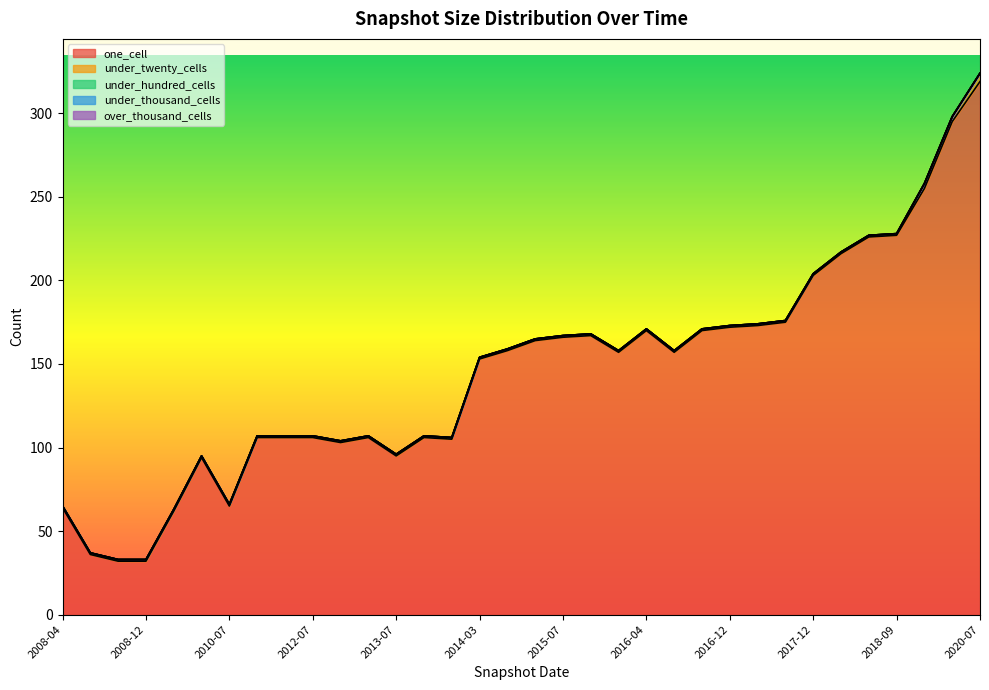

At 2020-04, list the series in order from largest to smallest.

one_cell, under_twenty_cells, under_hundred_cells, under_thousand_cells, over_thousand_cells